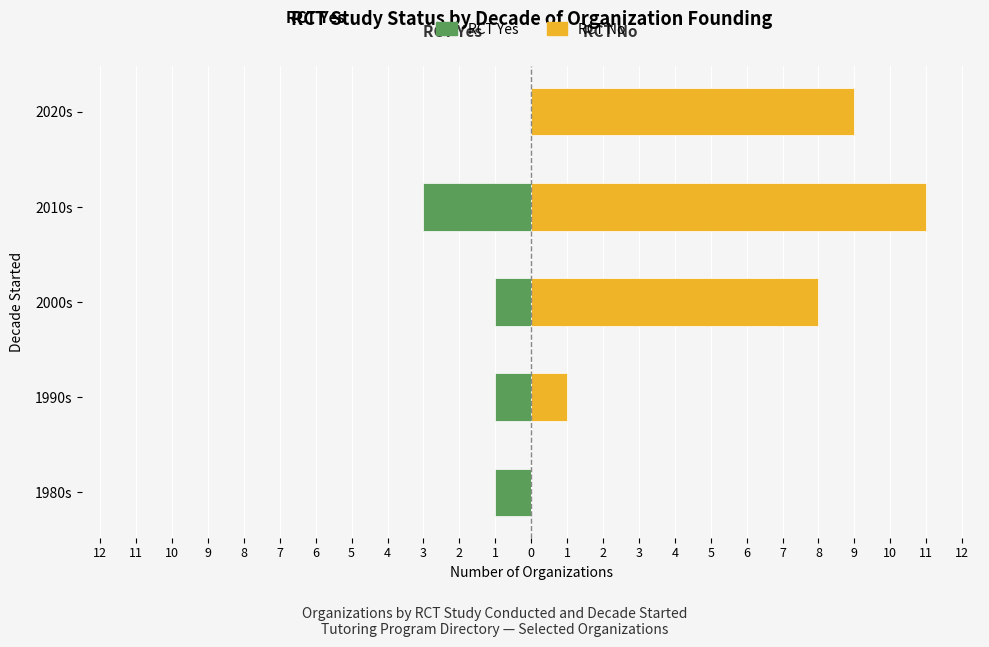

Between 2000s and 1980s, which is larger?

2000s